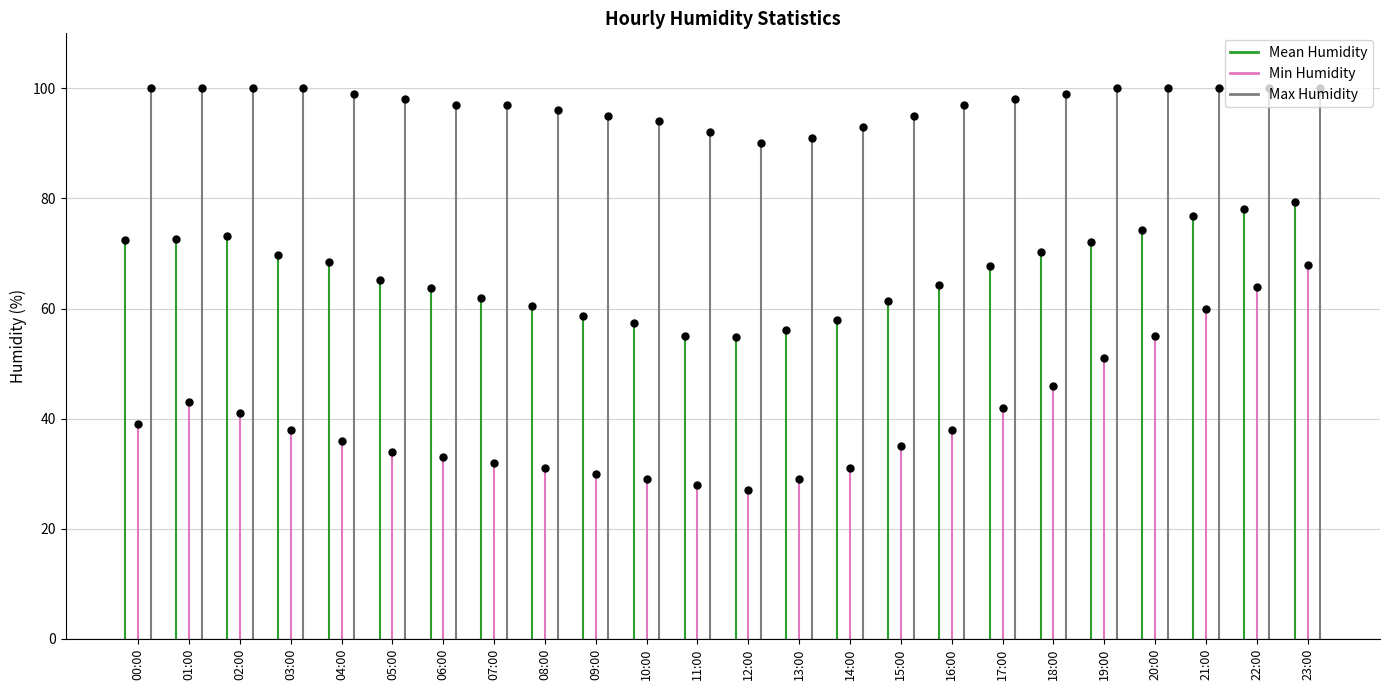

Count the number of categories in the chart.

24